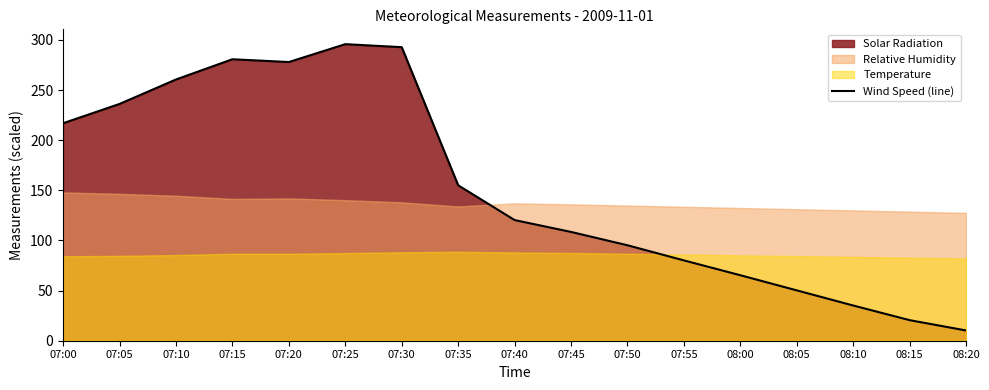

What is the change in value from 08:10 to 08:20?

-24.9